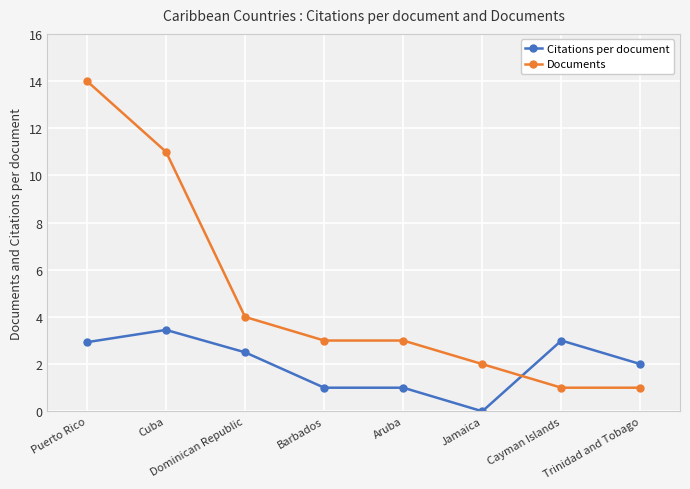

What are all the series names shown in the legend?

Citations per document, Documents